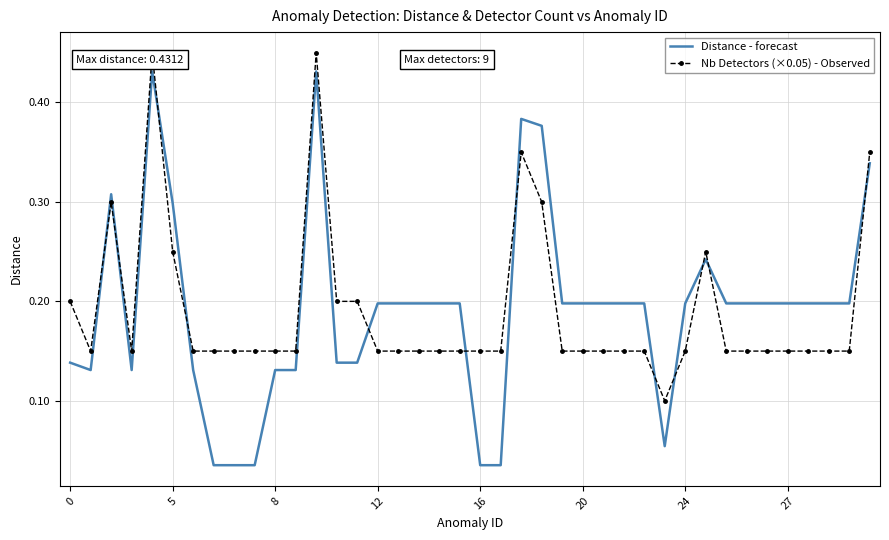

Which series has the largest range (max minus min)?

Distance - forecast